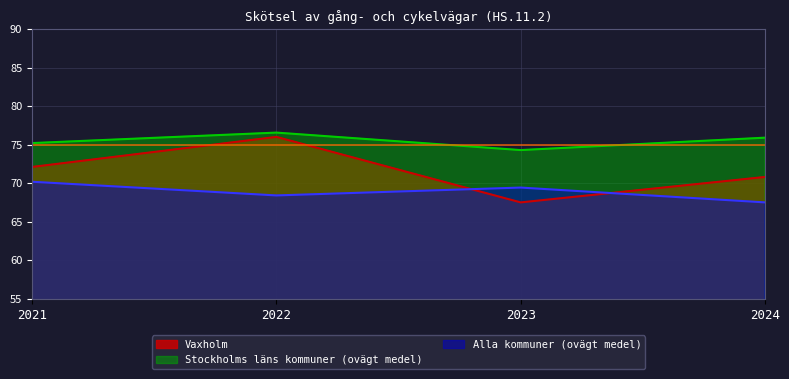

At which label does Alla kommuner (ovägt medel) reach its peak?

2021